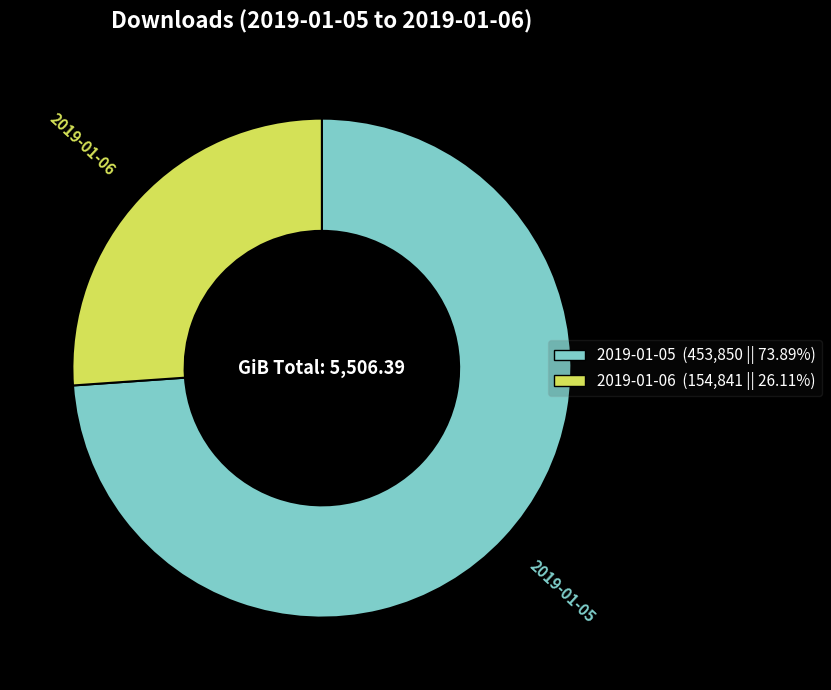

Which slice represents more than half of the pie?

2019-01-05